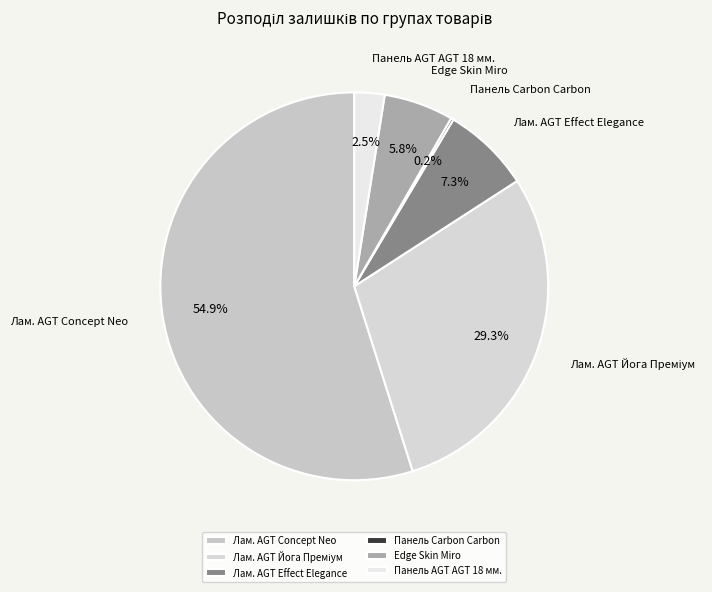

What is the ratio of the value at Панель AGT AGT 18 мм. to the value at Edge Skin Miro?

0.4